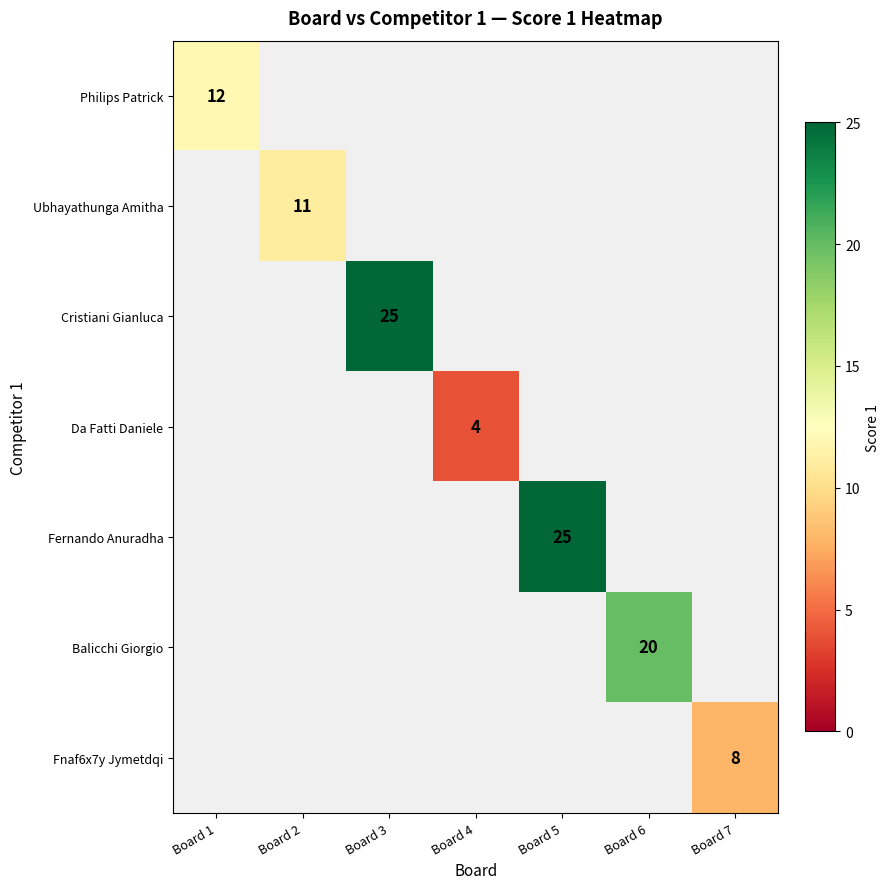

The value of Da Fatti Daniele at Board 4 is 6. True or false?

False